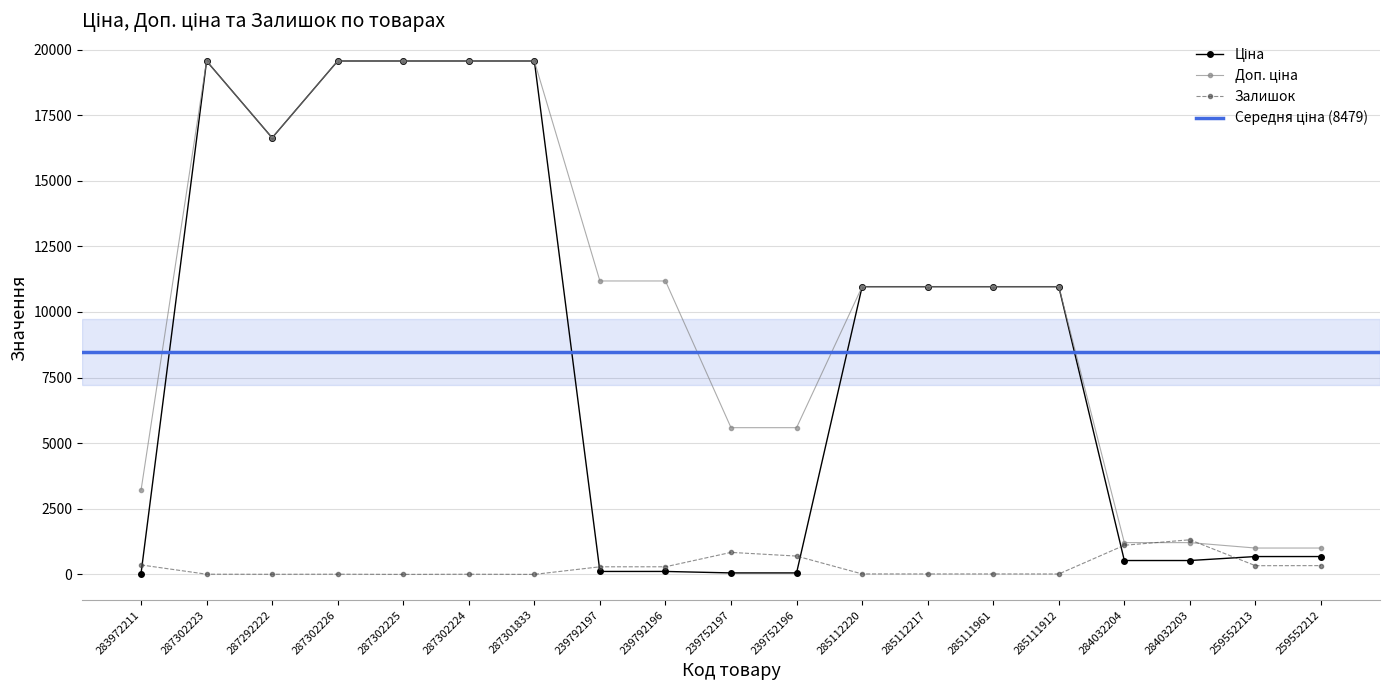

At how many categories does at least one series exceed 13590?

6